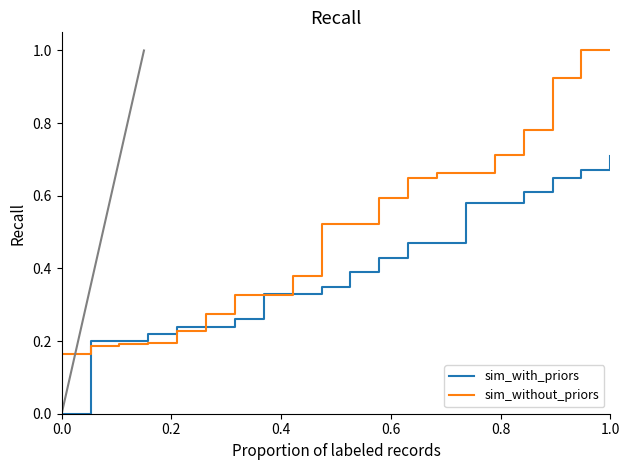

What is the maximum value shown in the chart?

1.0